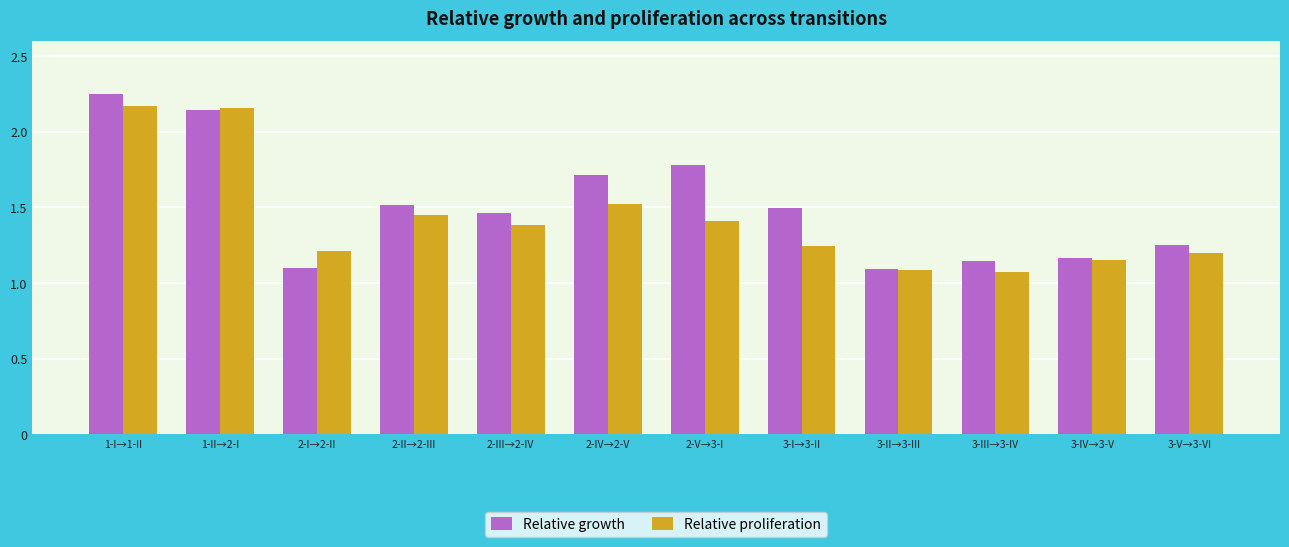

What is the total value across all series at 1-II→2-I?

4.3